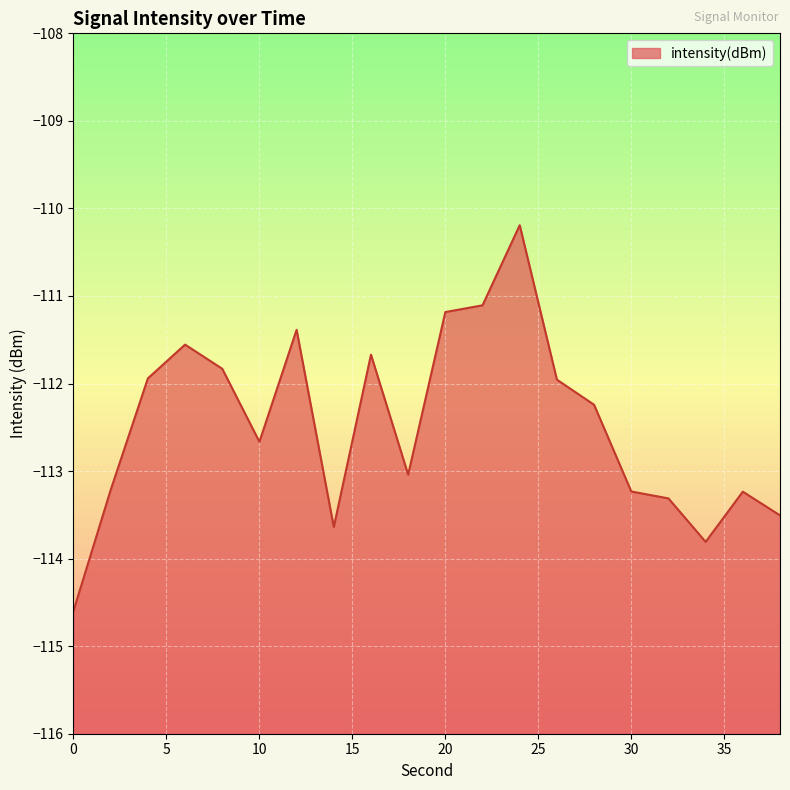

At which label does the data first exceed -112?

4